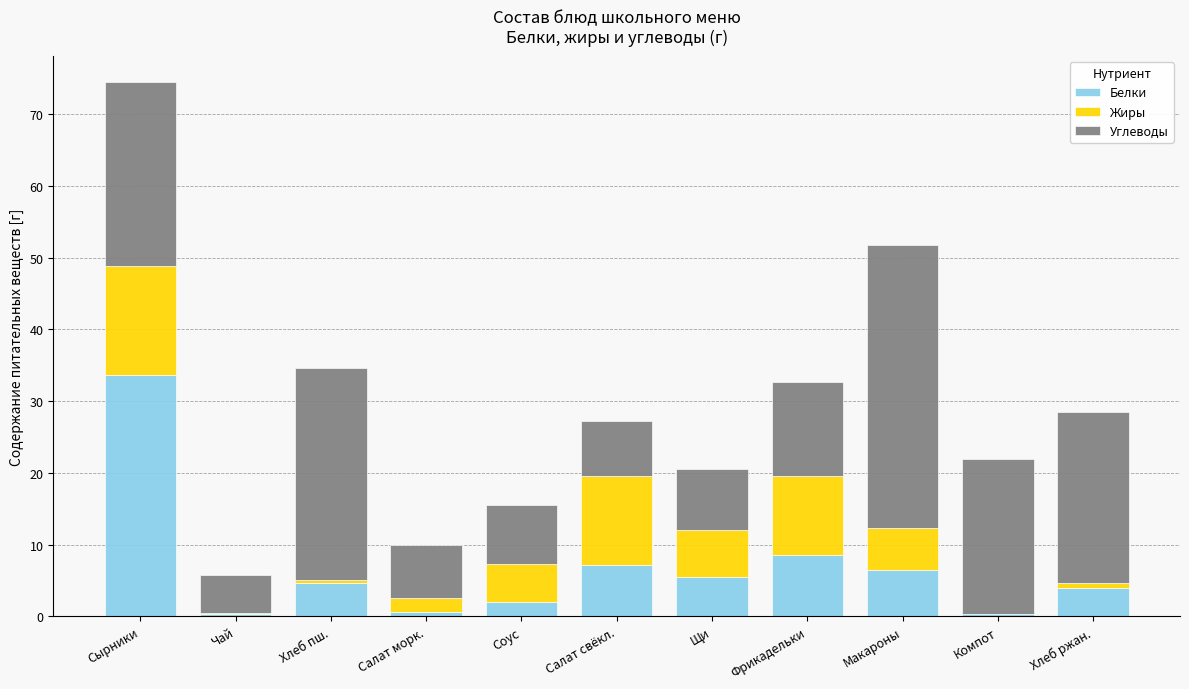

At which category is the sum across all series the highest?

Сырники